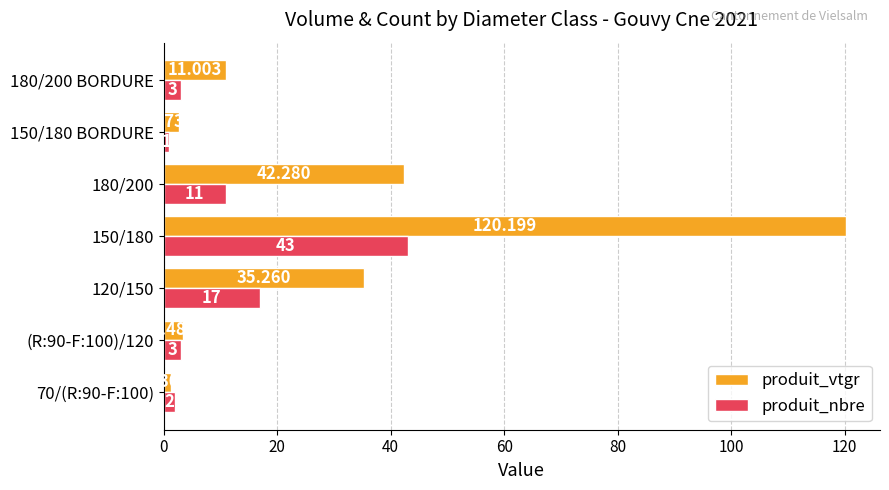

Is the value of produit_vtgr at 150/180 greater than the value of produit_nbre at 150/180 BORDURE?

Yes